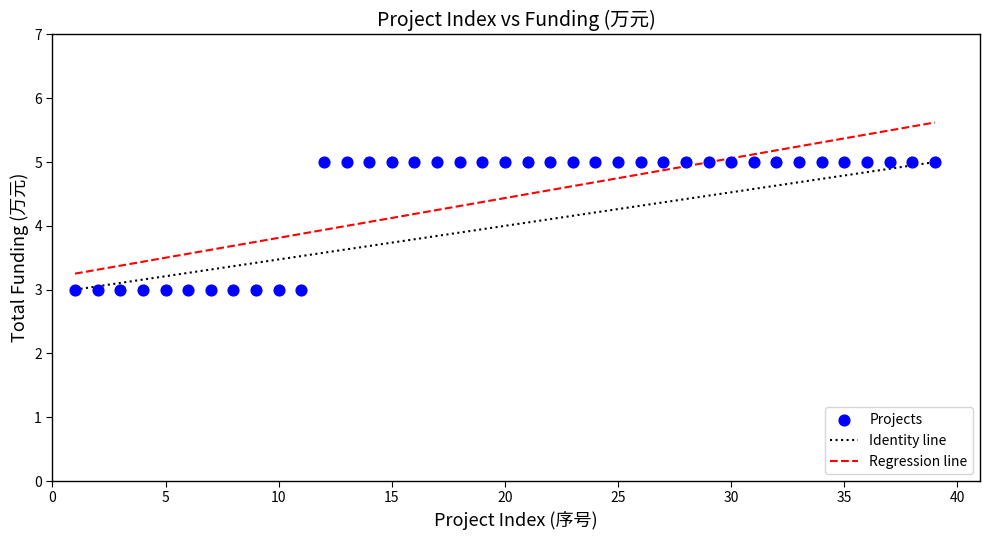

What is the range of X values (max minus min)?

38